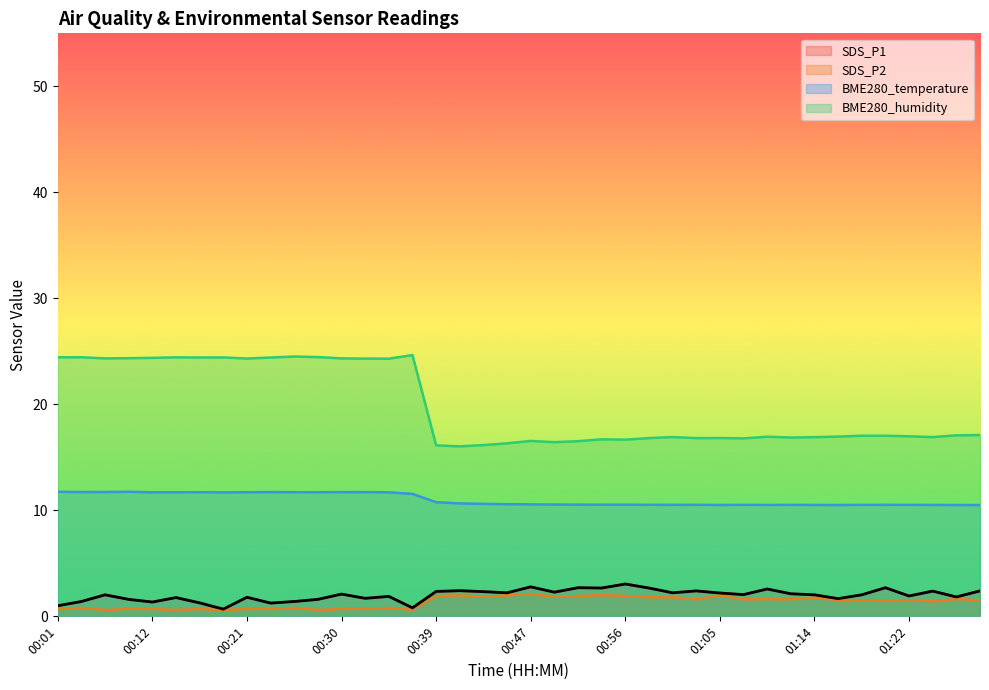

What is the sum of the SDS_P1 values at 01:00 and 01:09?

4.8